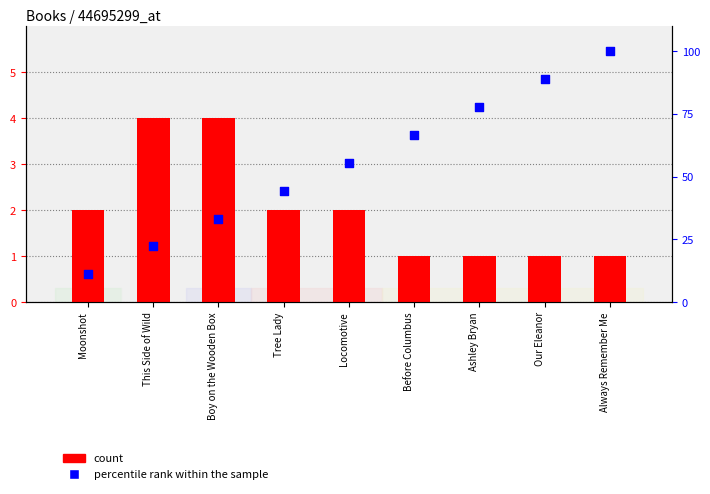

Which series reaches the minimum Y coordinate?

count